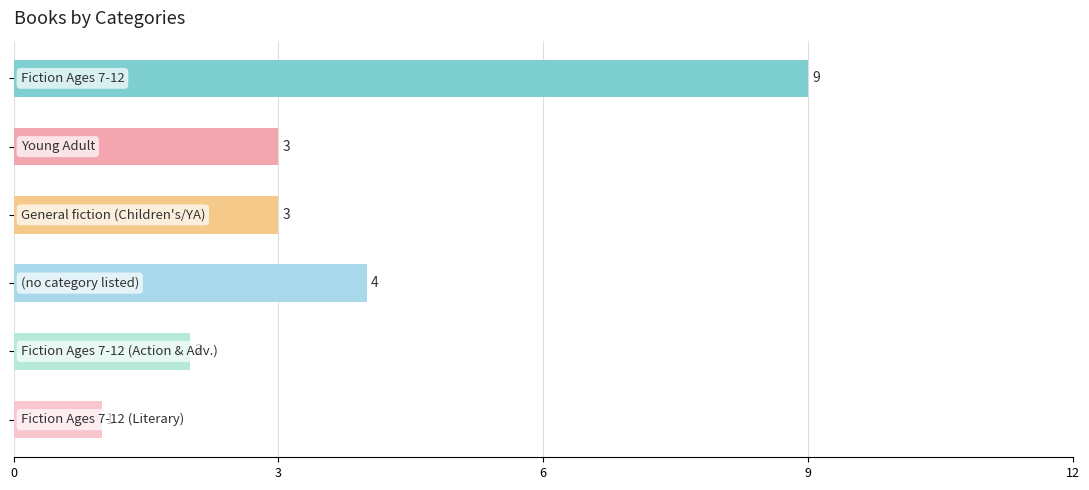

What is the value of the 1st bar from the top?

9